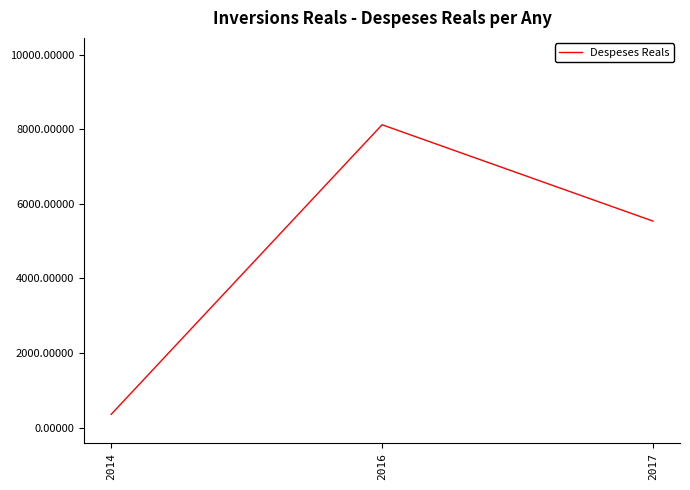

Reading left to right, transcribe all the data shown in this chart.

355.9	8121.6	5538.2